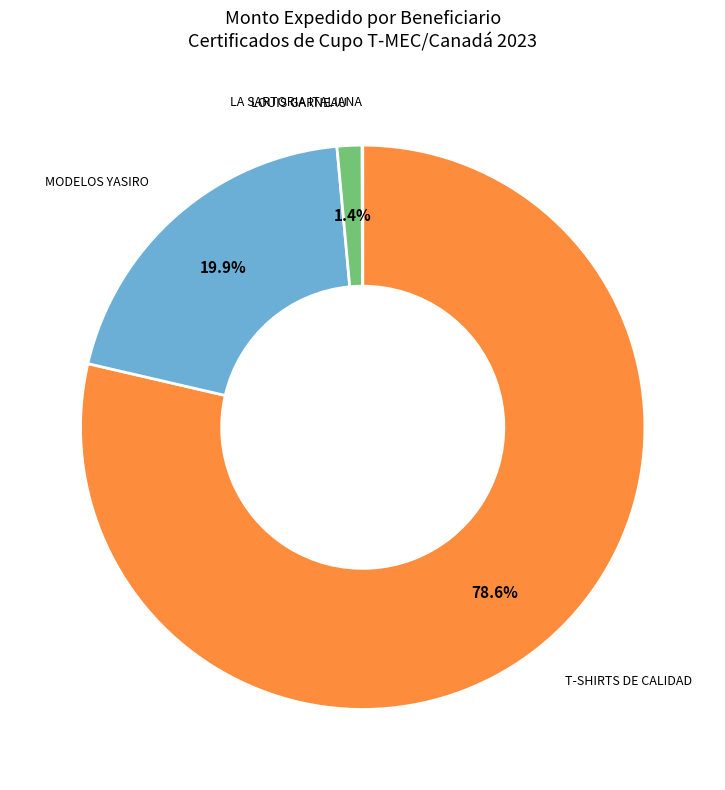

Which slice is the largest?

T-SHIRTS DE CALIDAD